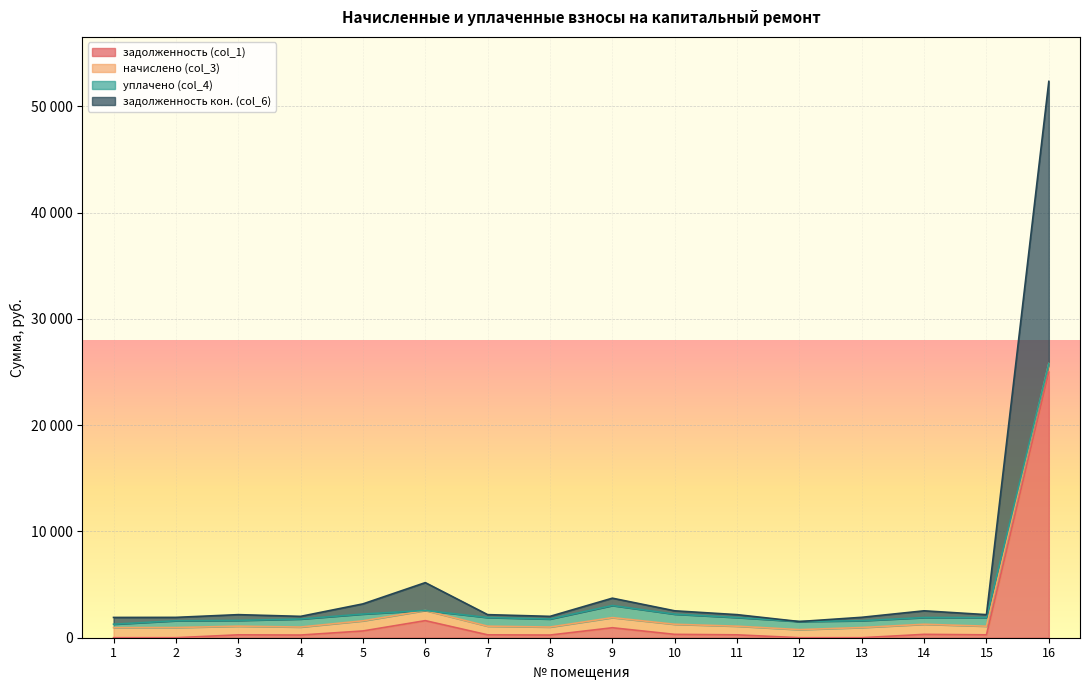

True or false: задолженность кон. (col_6) and задолженность (col_1) cross at least once.

False